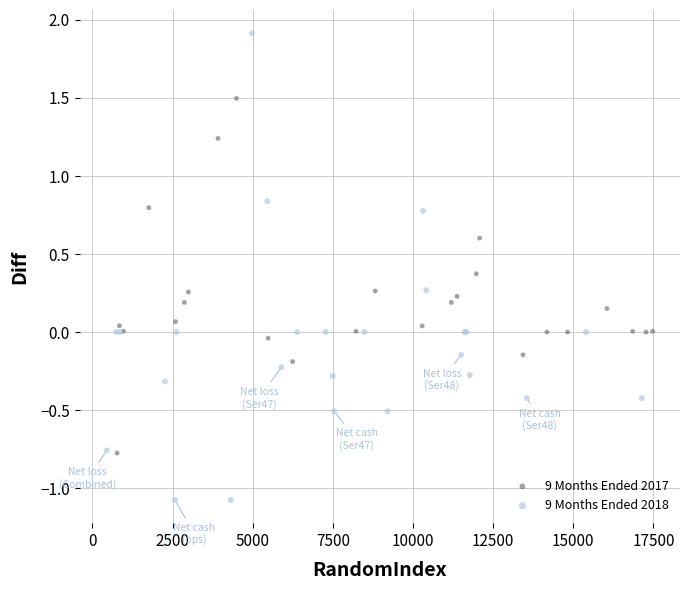

Which series reaches the minimum Y coordinate?

9 Months Ended 2018